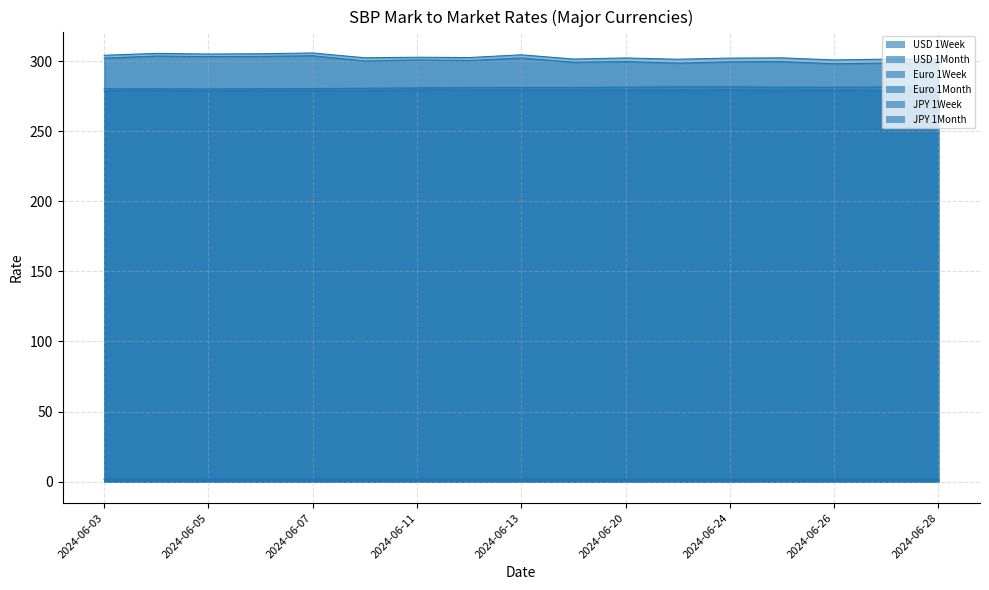

Which category has the highest value in the Euro 1Week series?

2024-06-07